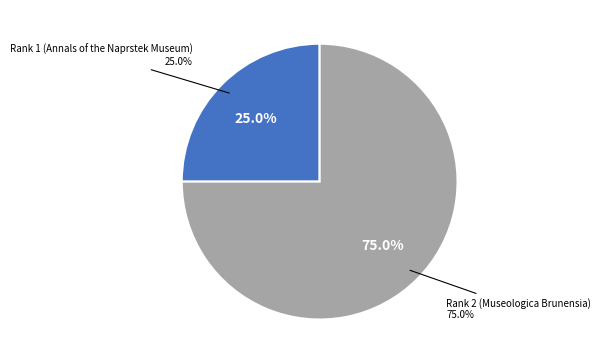

The Rank 1 (Annals of the Naprstek Museum) slice represents 25% of the pie. True or false?

True